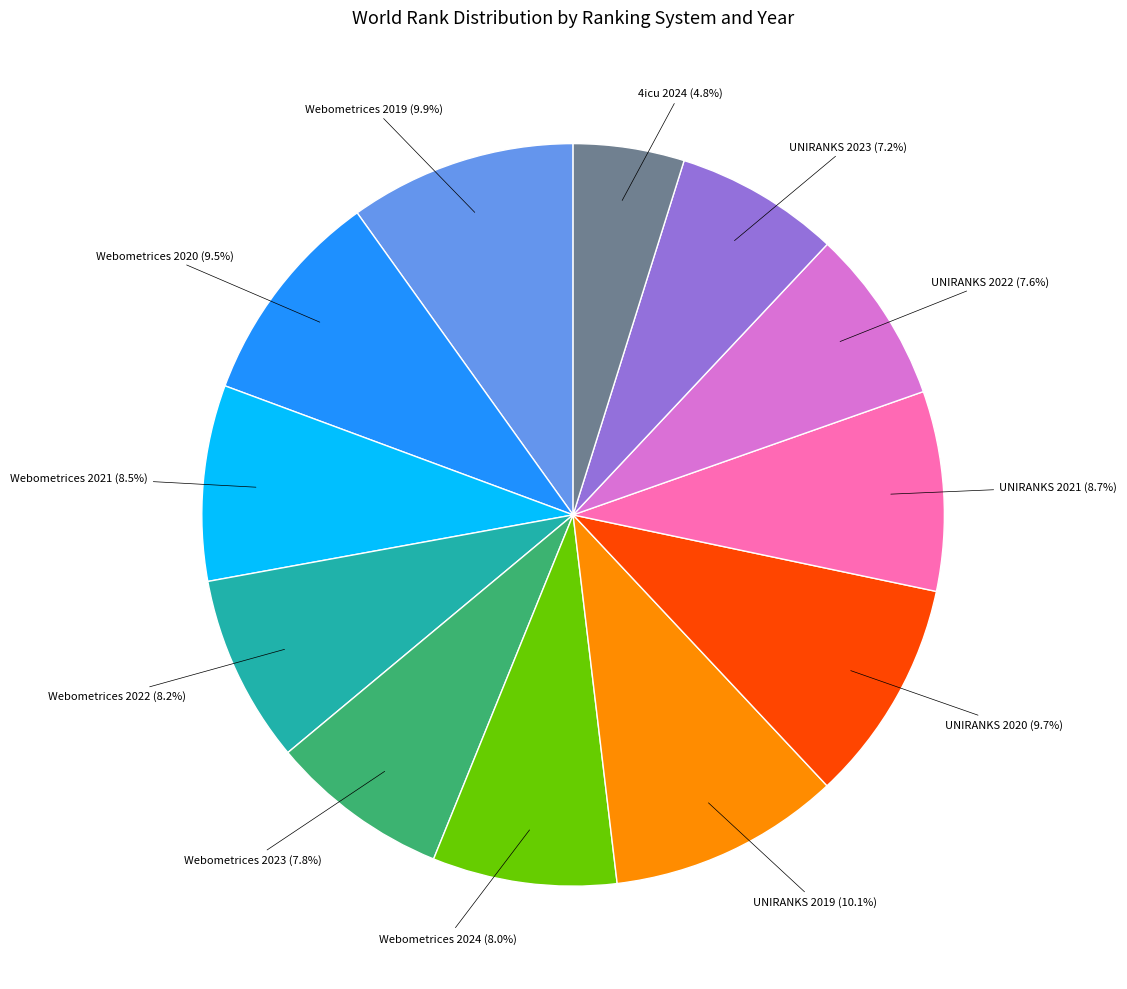

Does any single category account for the majority?

No